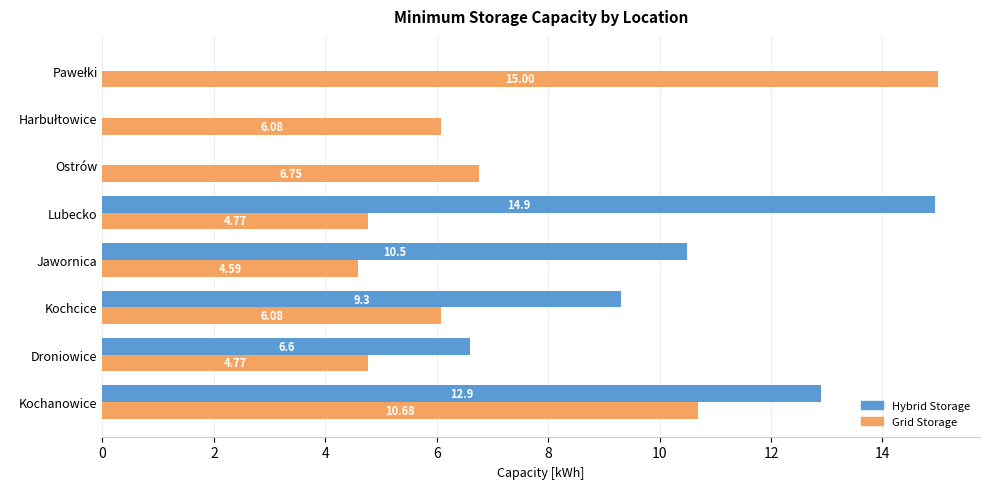

What is the sum of the Grid Storage values at Droniowice and Lubecko?

9.5